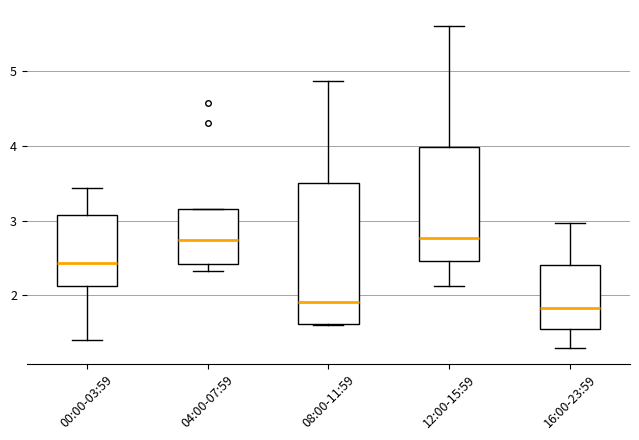

Where is the lower edge of the box for 00:00-03:59 on the y-axis? The values are not printed on the chart, so give them approximately, as read against the axis.

2.1